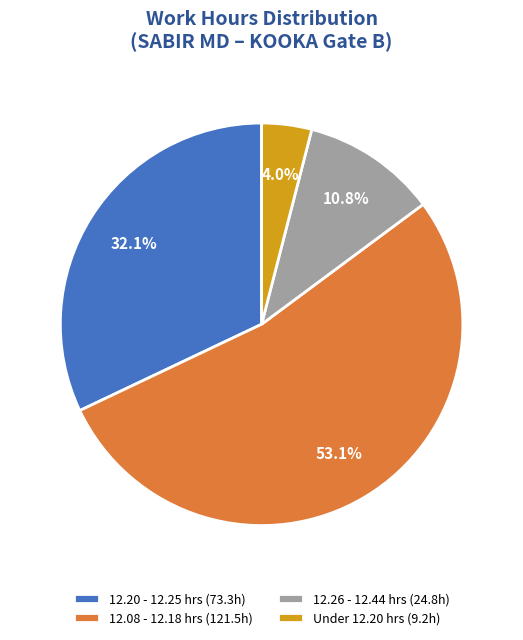

Which slice is the largest?

12.08 - 12.18 hrs (121.5h)